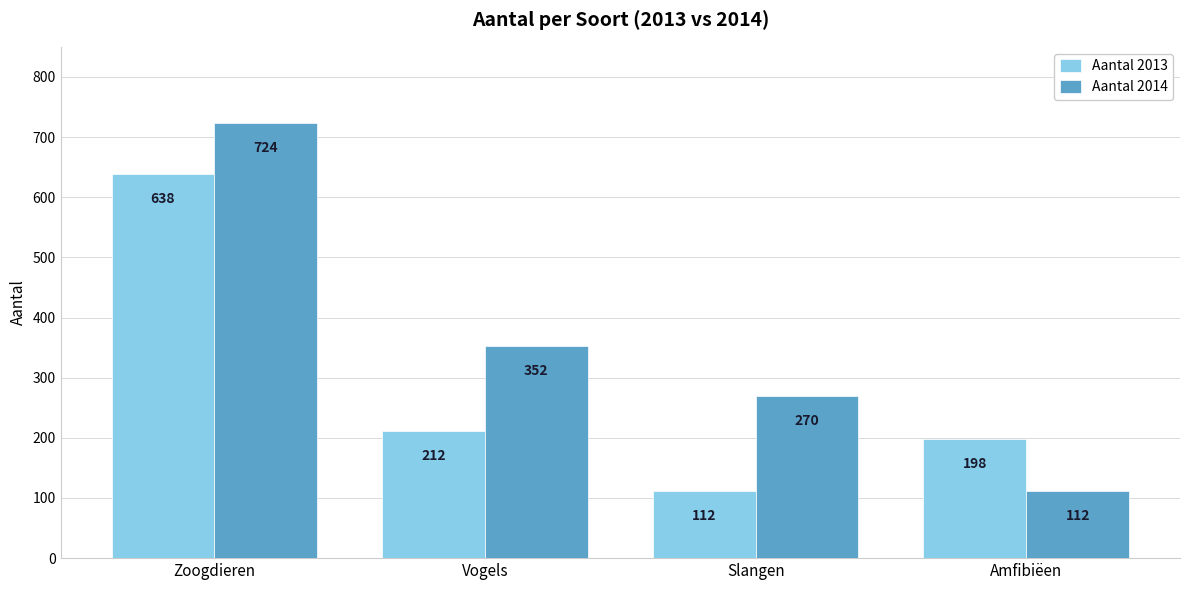

How many series are shown in this chart?

2